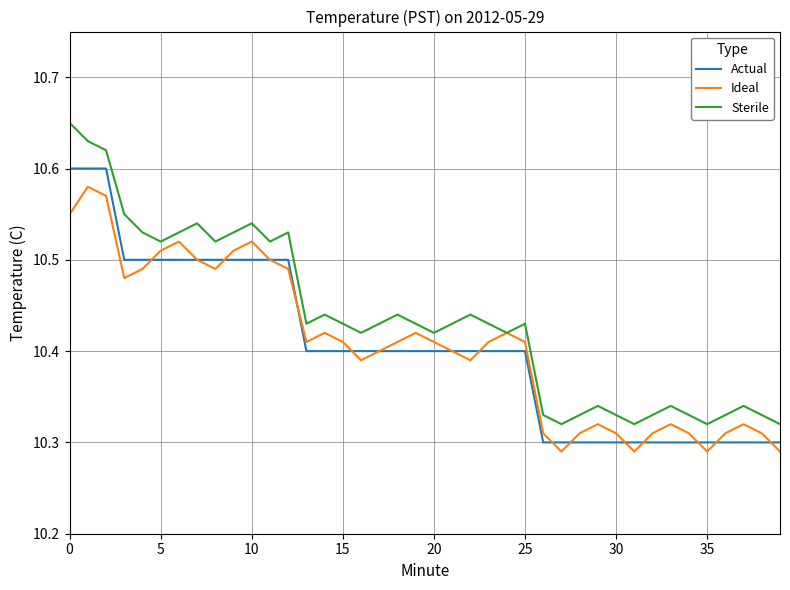

Which series has the largest total across all categories?

Sterile